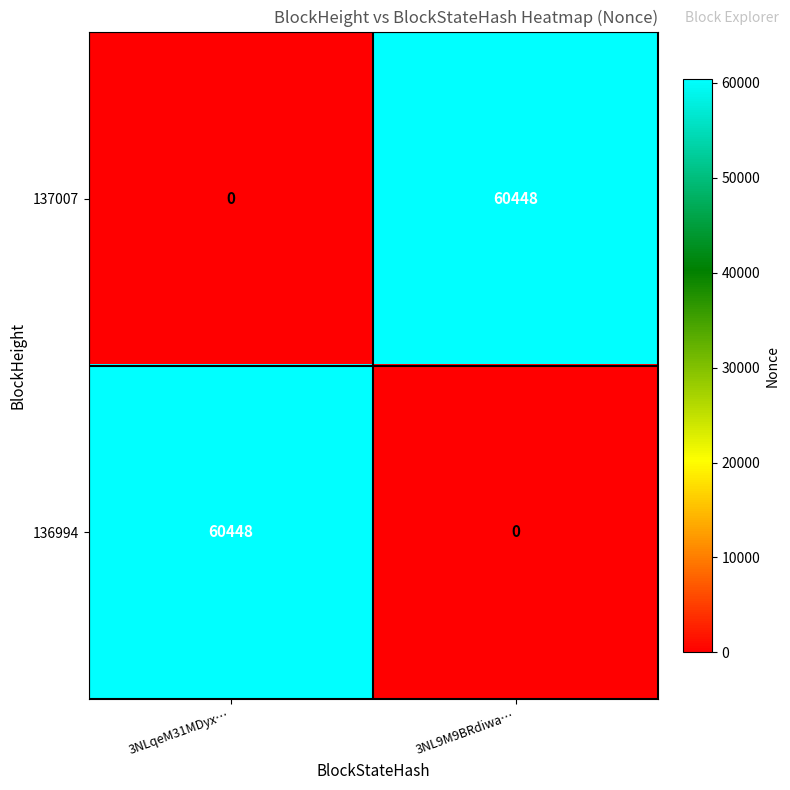

List the labels in order of 137007 value, largest first.

3NL9M9BRdiwa…, 3NLqeM31MDyx…